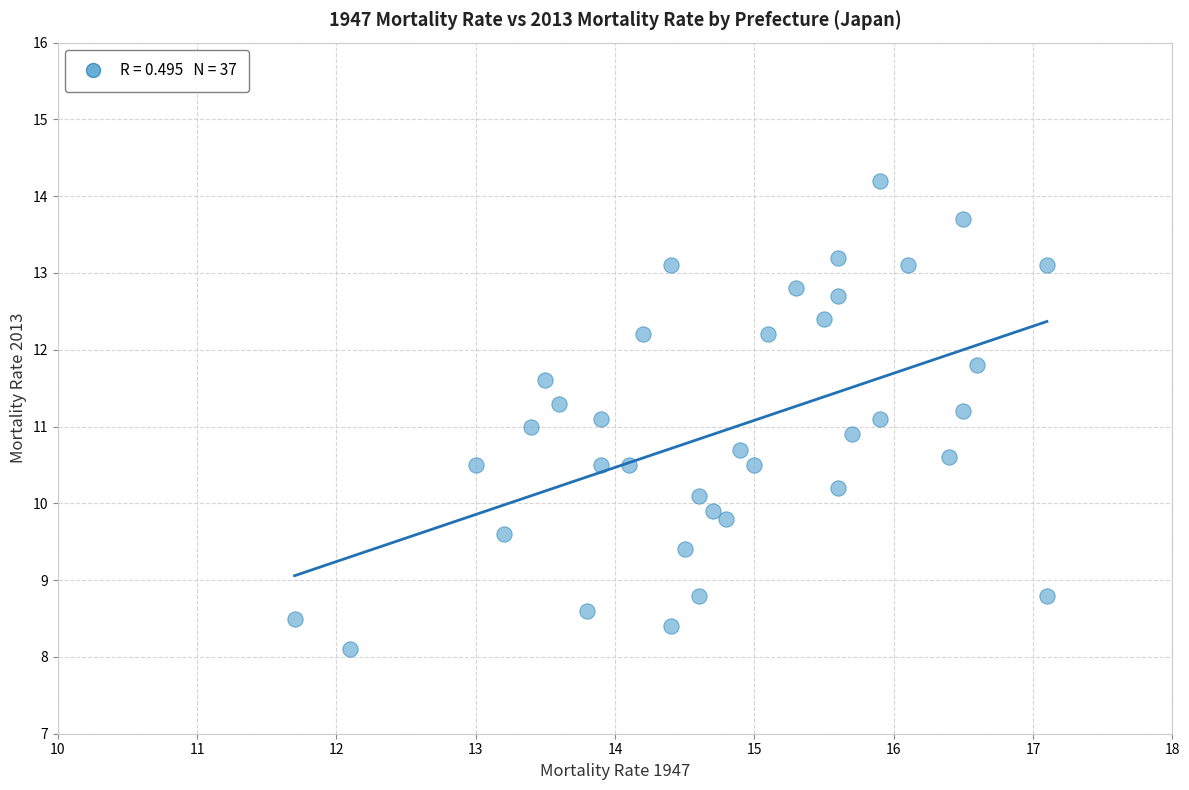

What is the range of X values (max minus min)?

5.4